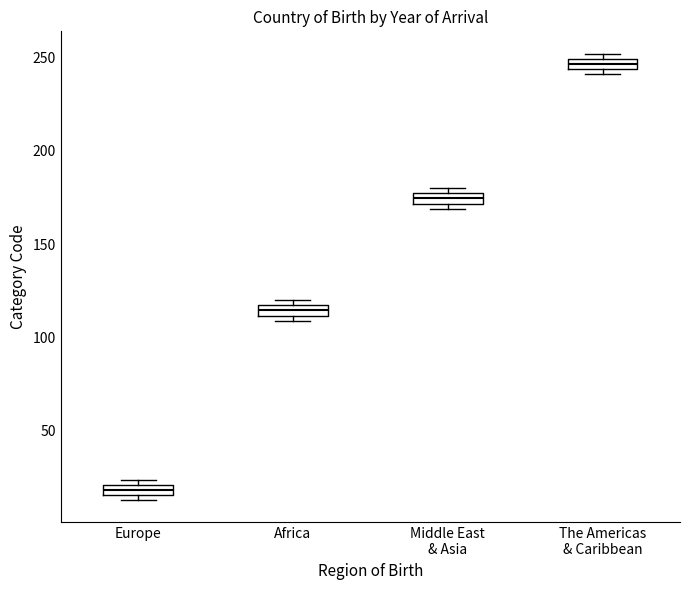

Which box has the lowest median line?

Europe